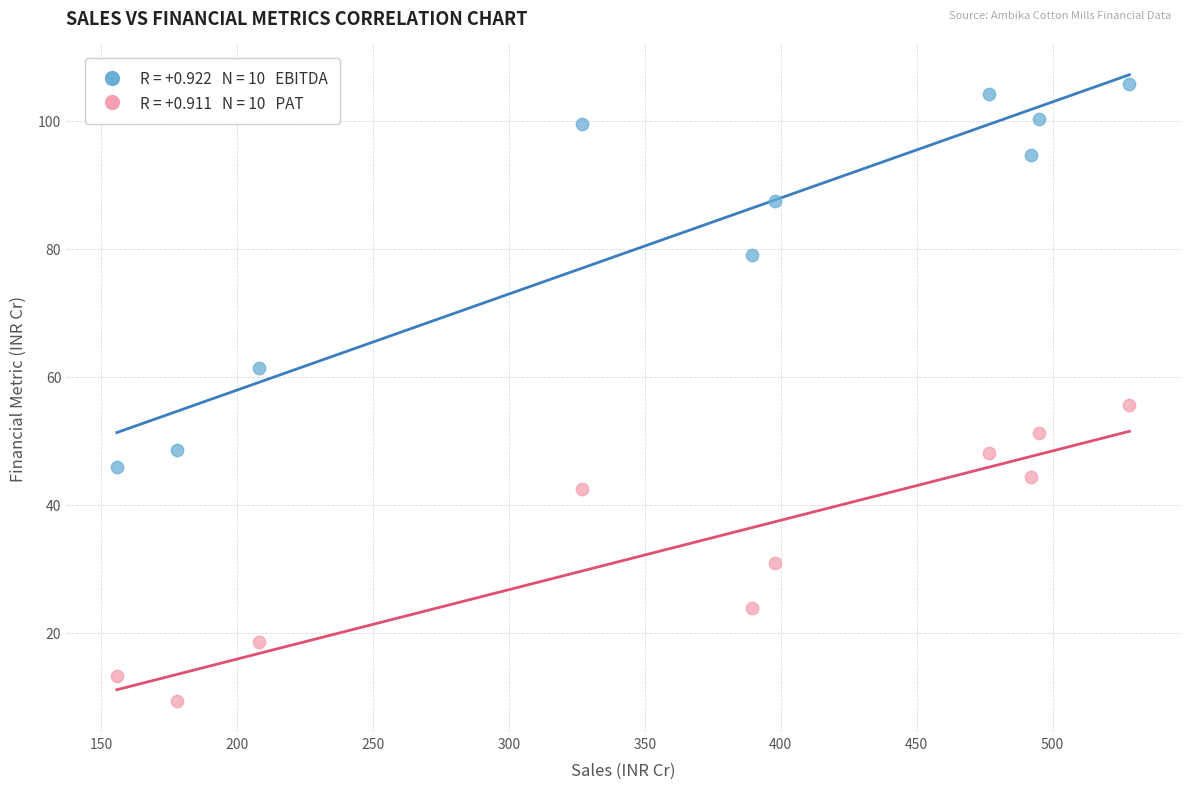

Across all series, what Y value is closest to 57?

55.6